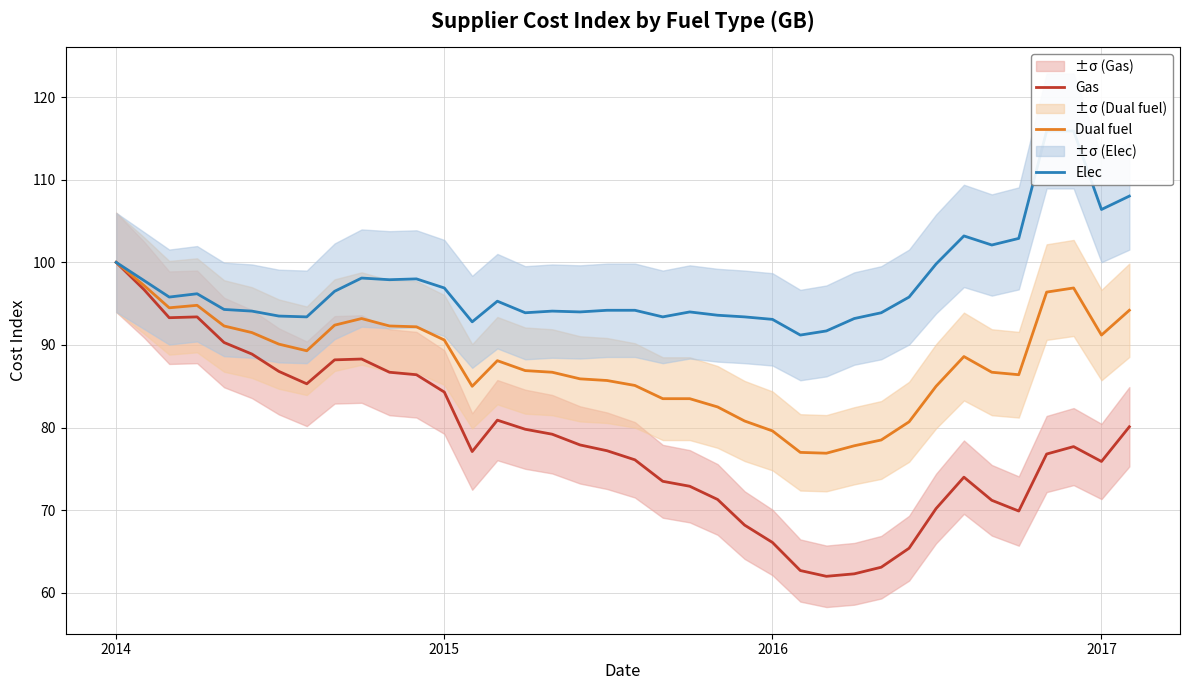

True or false: Elec and Gas intersect in this chart.

False